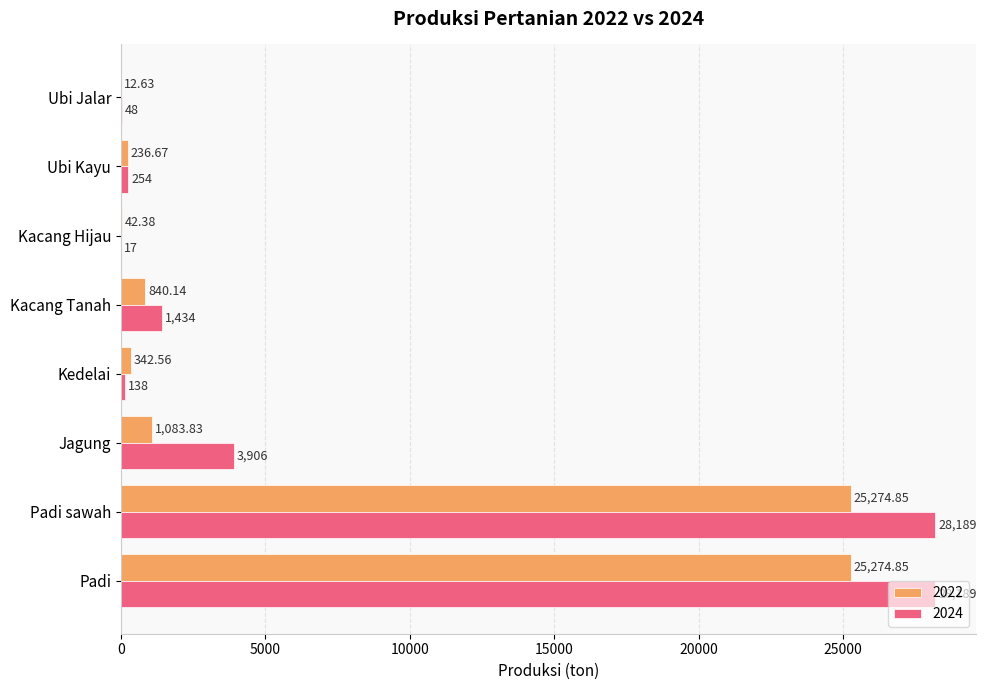

Where is 2024 nearest to the value 14103?

Jagung